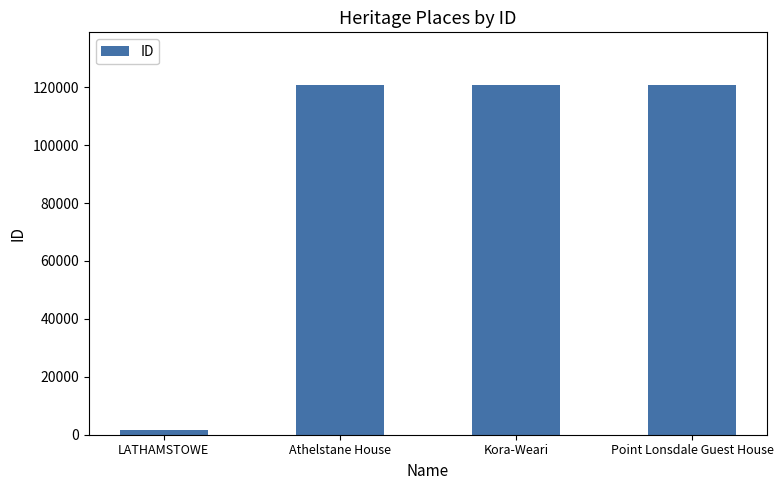

The chart shows a value of 35257 at Point Lonsdale Guest House. True or false?

False